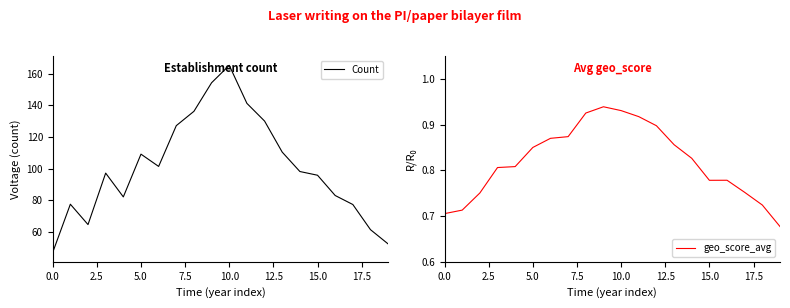

What value does the Count series have at 12?

130.0